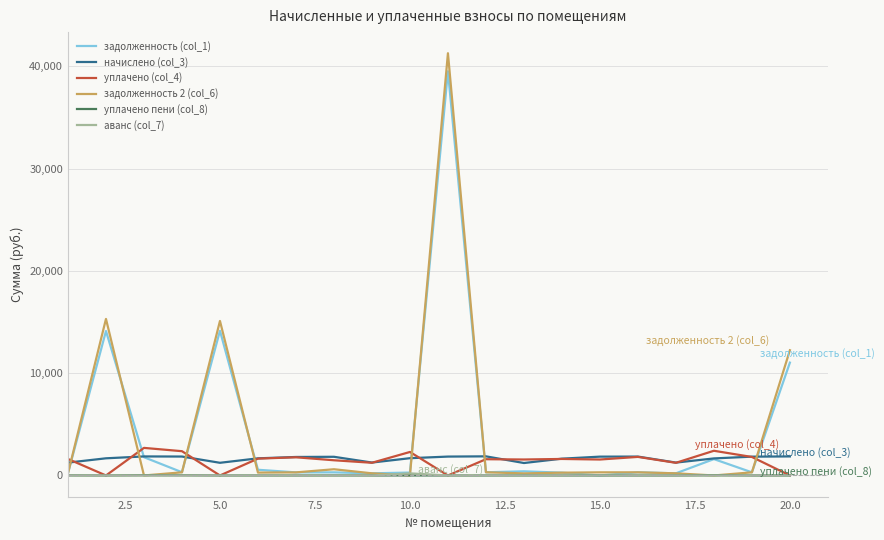

What is the maximum value for уплачено (col_4)?

2695.8